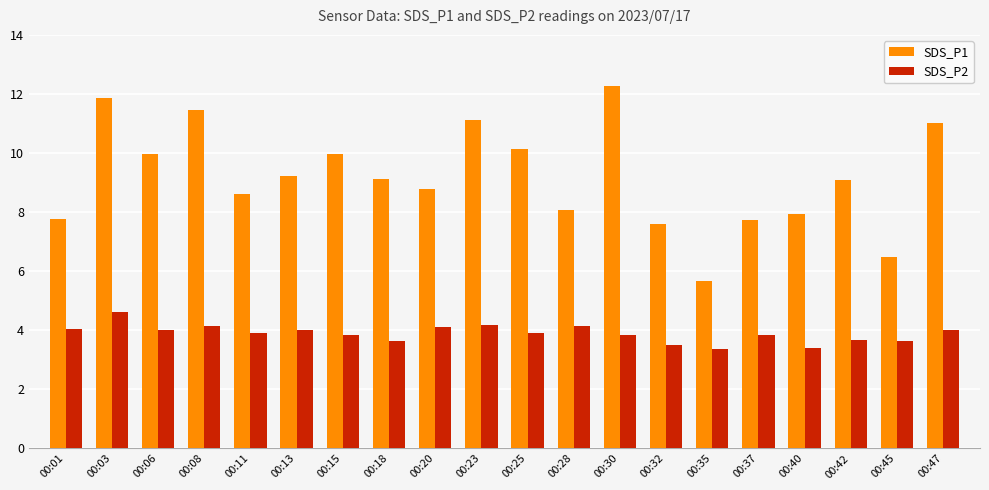

At which category does the chart reach its peak across all series?

00:30